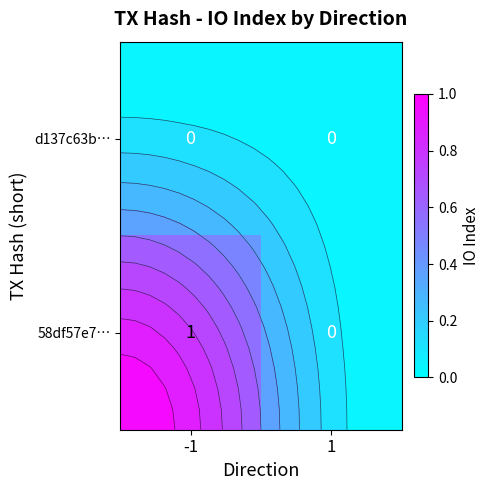

List the series in order of their overall mean, lowest first.

d137c63b…, 58df57e7…